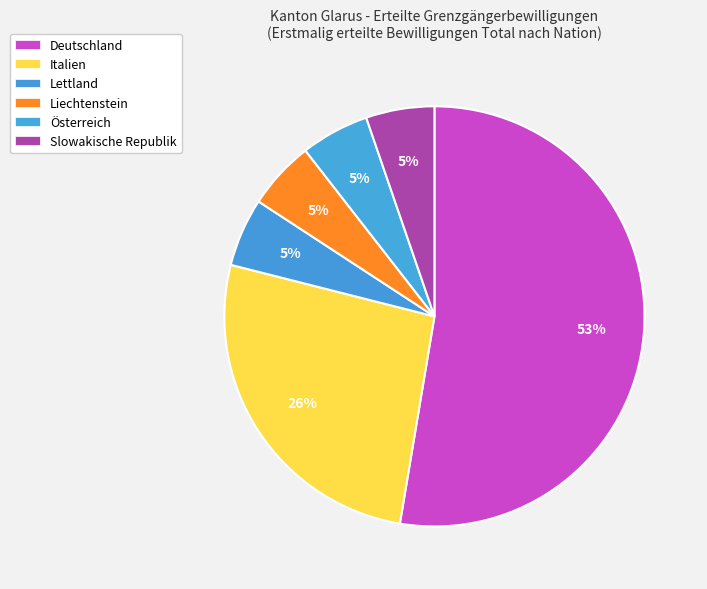

What is the change in value from Italien to Lettland?

-4